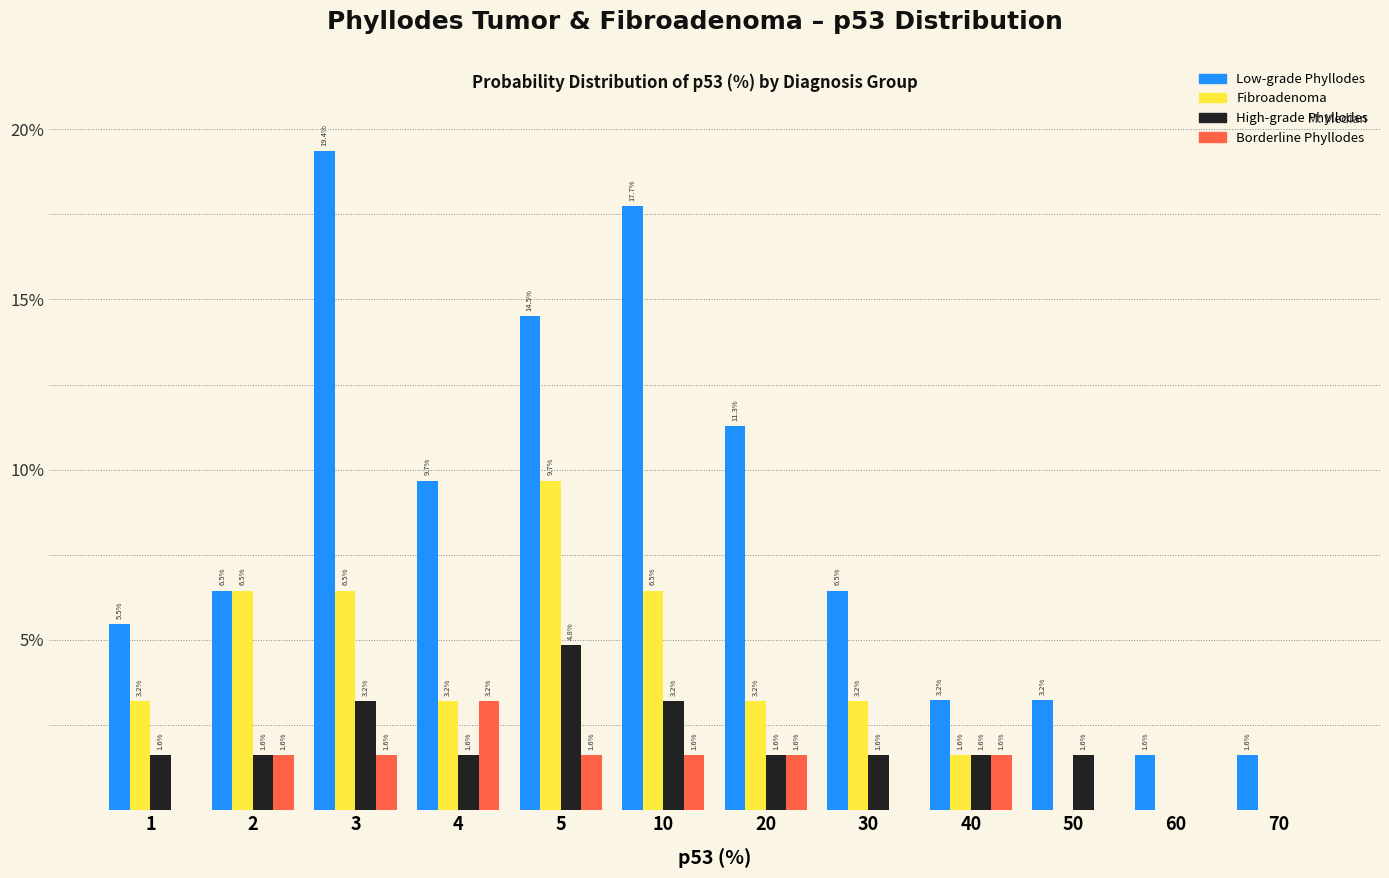

Which series has the largest total across all categories?

Low-grade Phyllodes